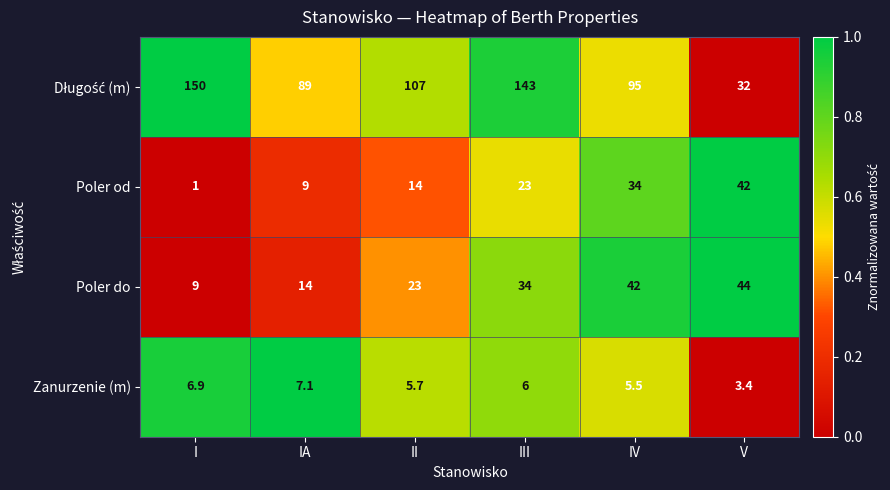

The Poler do series shows 22.4 at IA. True or false?

False